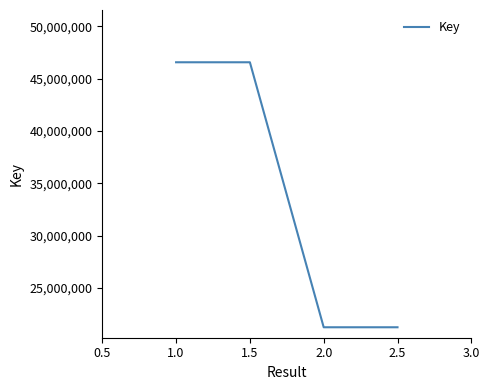

The value at 1.0 is 46572127. True or false?

True